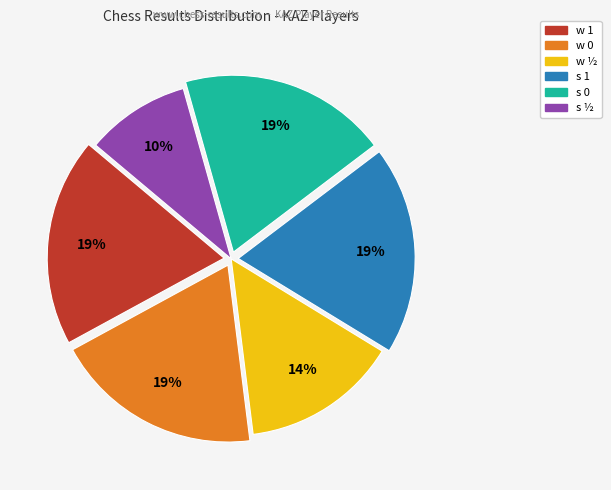

What percentage is the s ½ slice, to the nearest percent?

10%